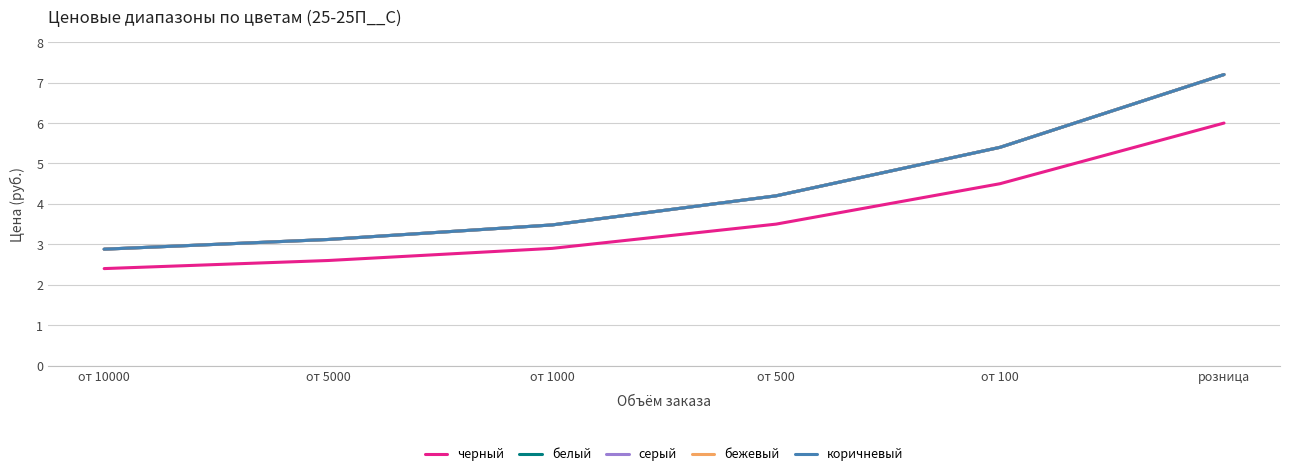

What is the smallest value displayed?

2.4